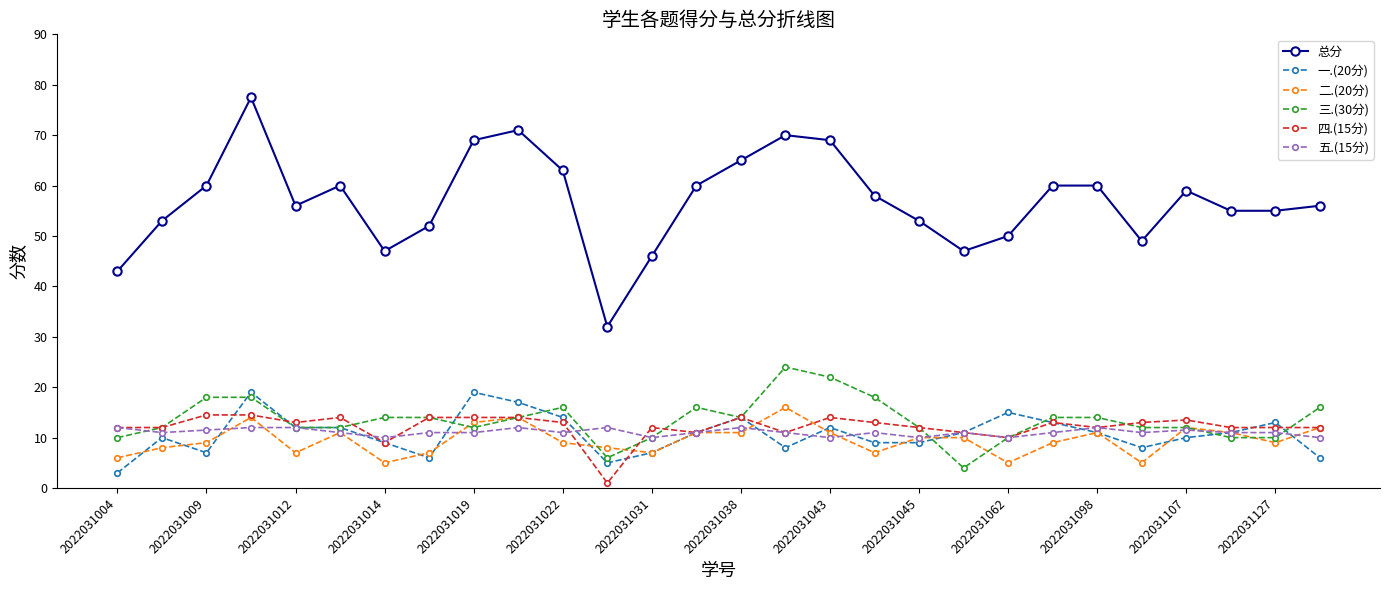

Does the chart display data point markers on the line(s)?

Yes